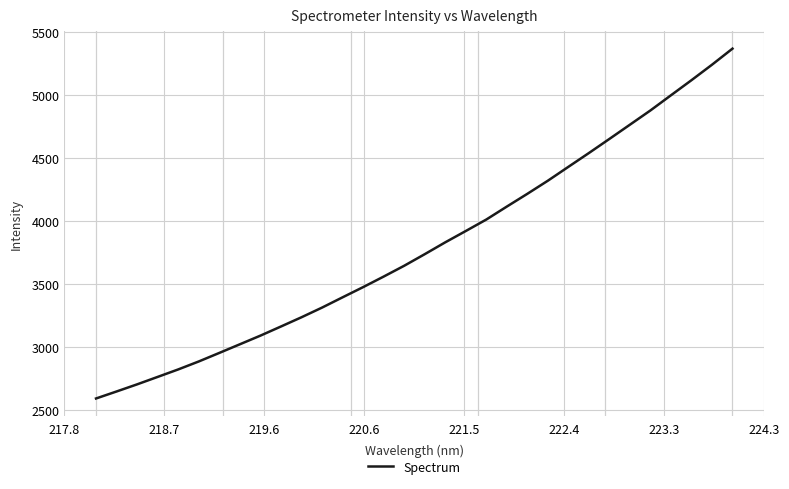

True or false: the data has more than 1 interior local peaks.

False